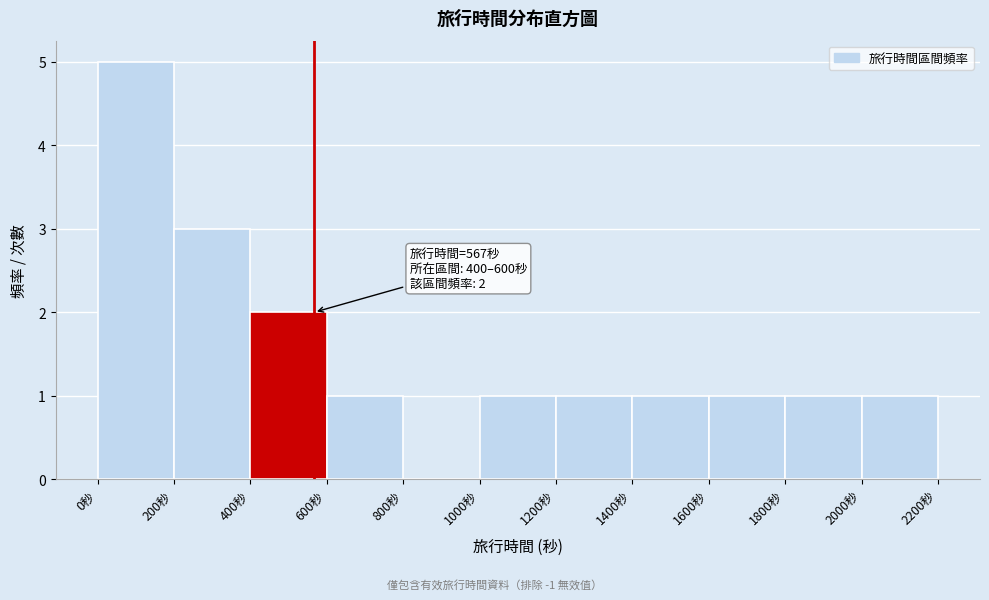

Over which range of the x-axis is the bar tallest?

0 to 200